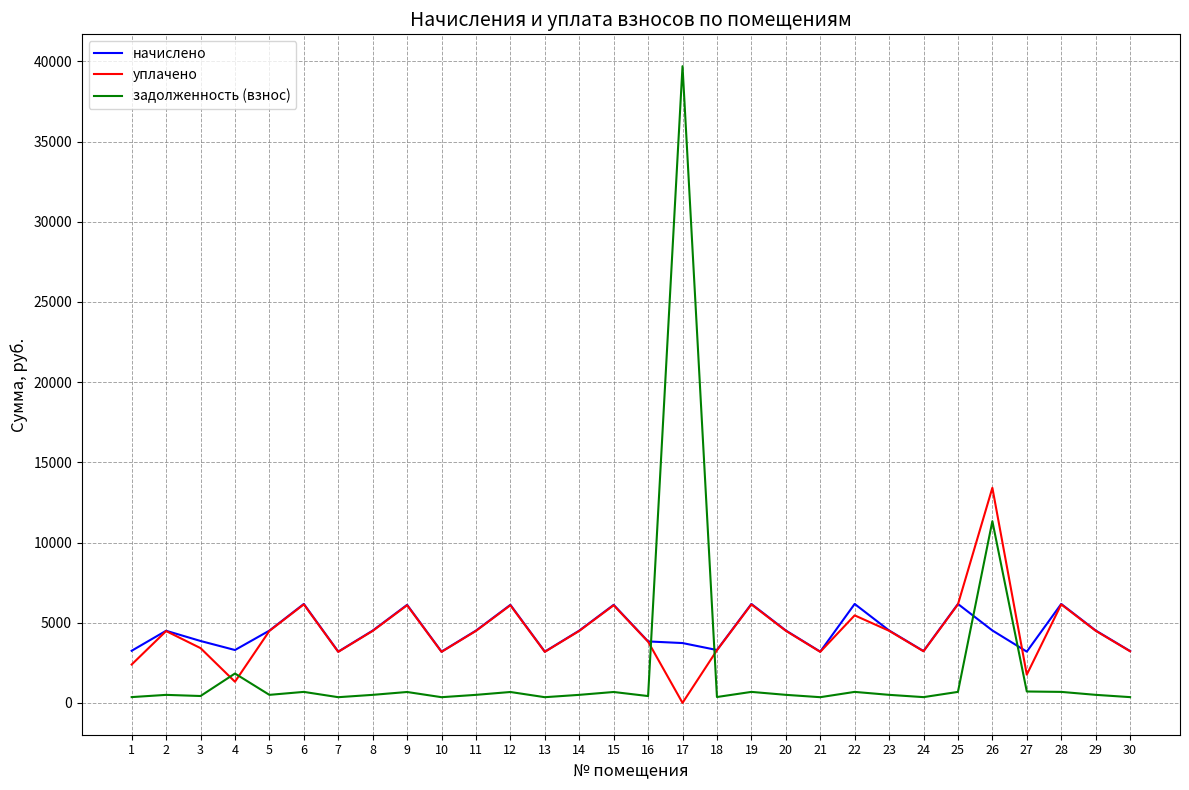

Where is the first local minimum for начислено?

4